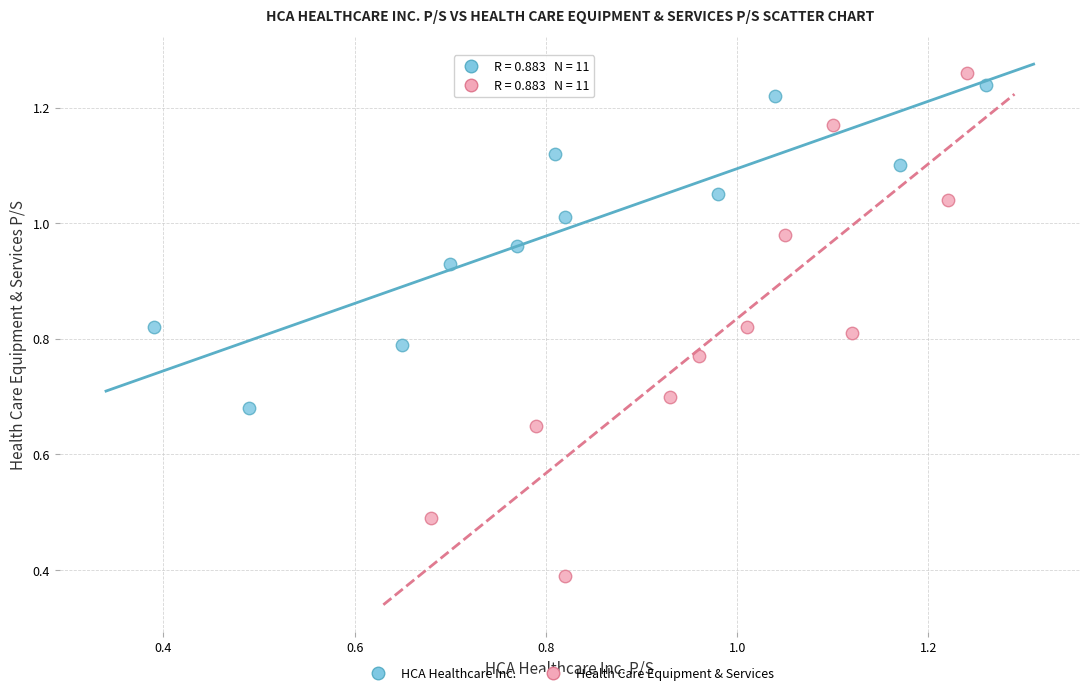

Which series contains the lowest Y value?

Health Care Equipment & Services